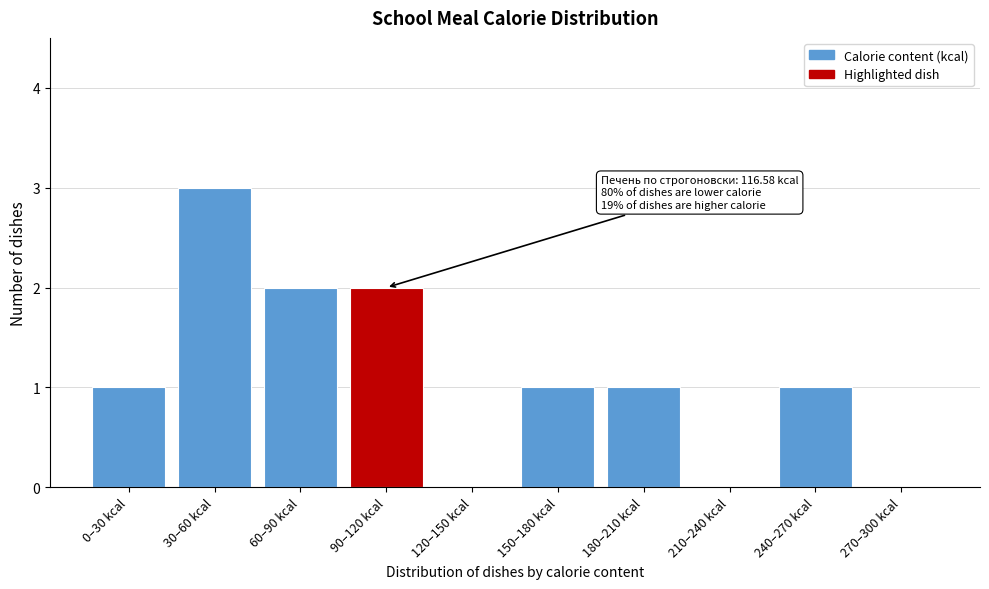

Reading left to right, extract all data points from this chart.

0–30 kcal=1	30–60 kcal=3	60–90 kcal=2	90–120 kcal=2	120–150 kcal=0	150–180 kcal=1	180–210 kcal=1	210–240 kcal=0	240–270 kcal=1	270–300 kcal=0